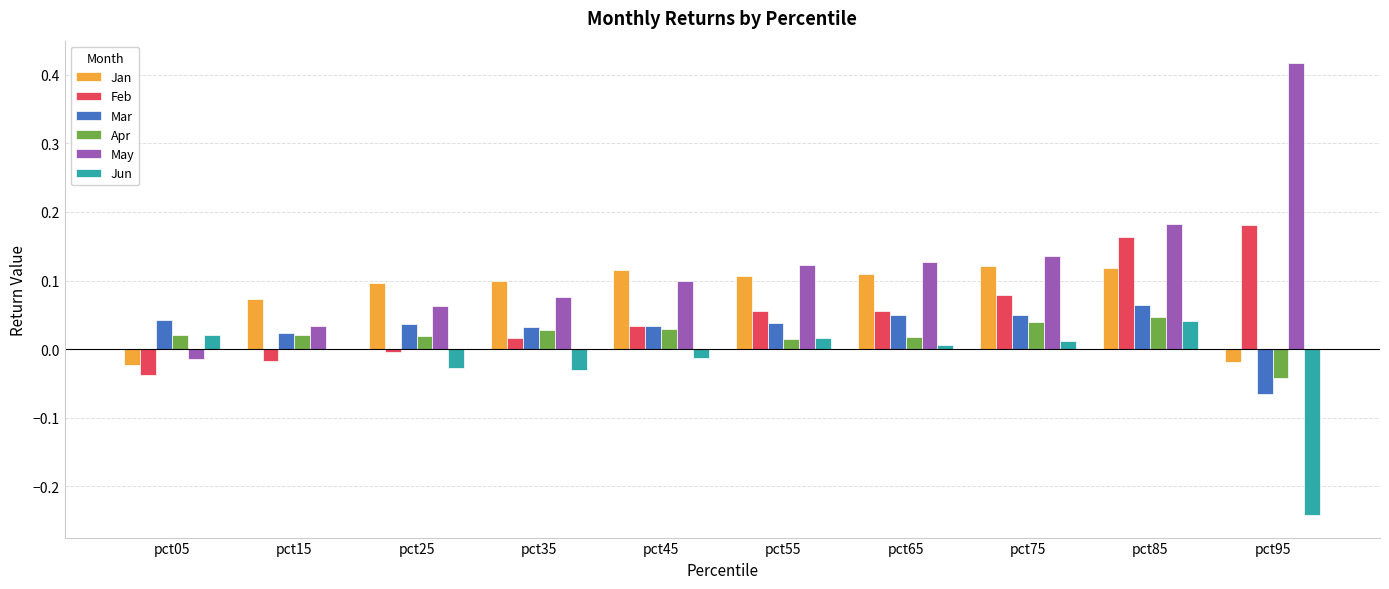

Between pct45 and pct95, which series saw the biggest shift?

May